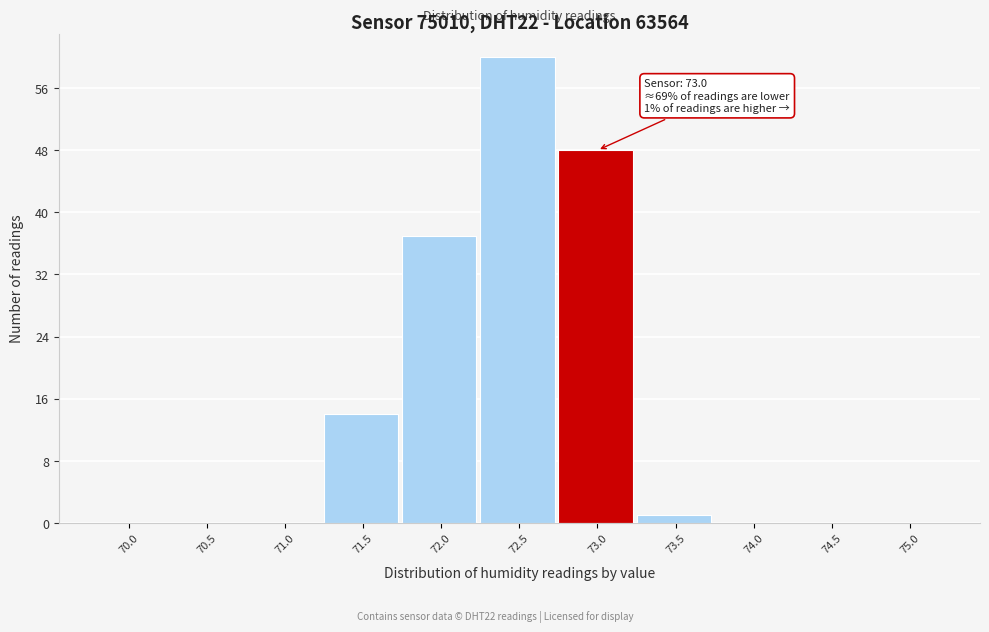

Reading left to right, extract all data points from this chart.

70.0=0	70.5=0	71.0=0	71.5=14	72.0=37	72.5=60	73.0=48	73.5=1	74.0=0	74.5=0	75.0=0